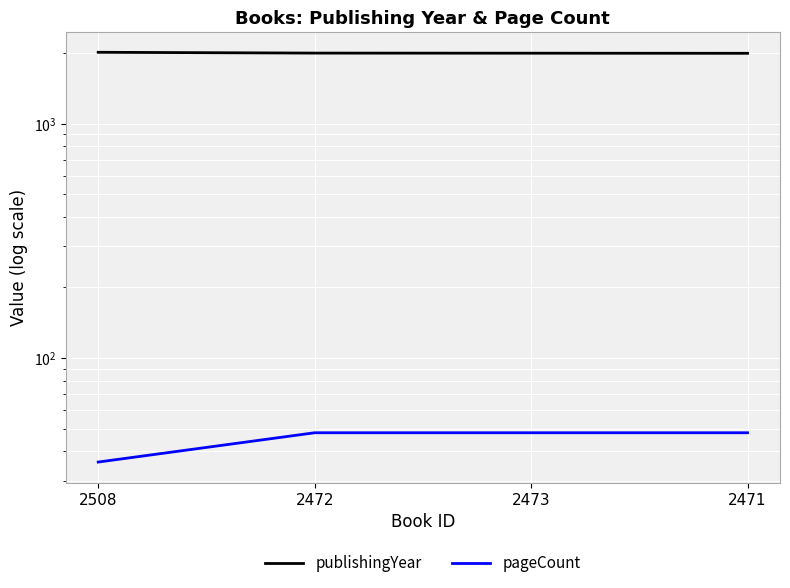

Count the publishingYear values in the range 1996 to 2014.

3